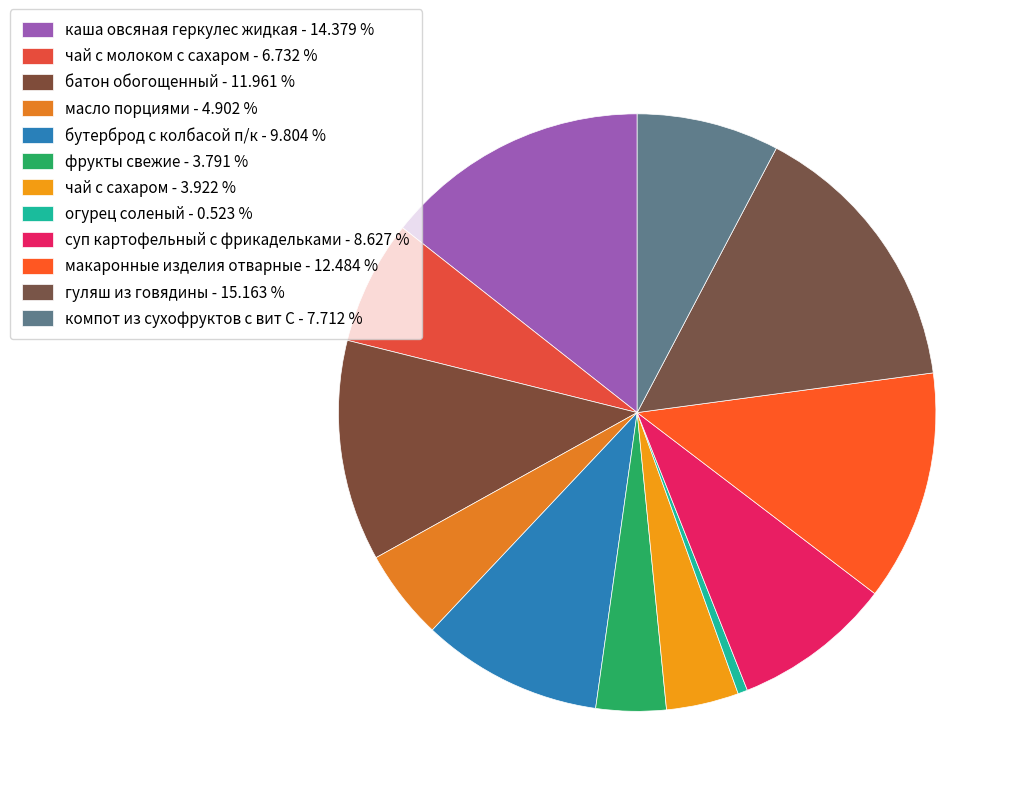

To the nearest percent, what is the average slice percentage?

8%